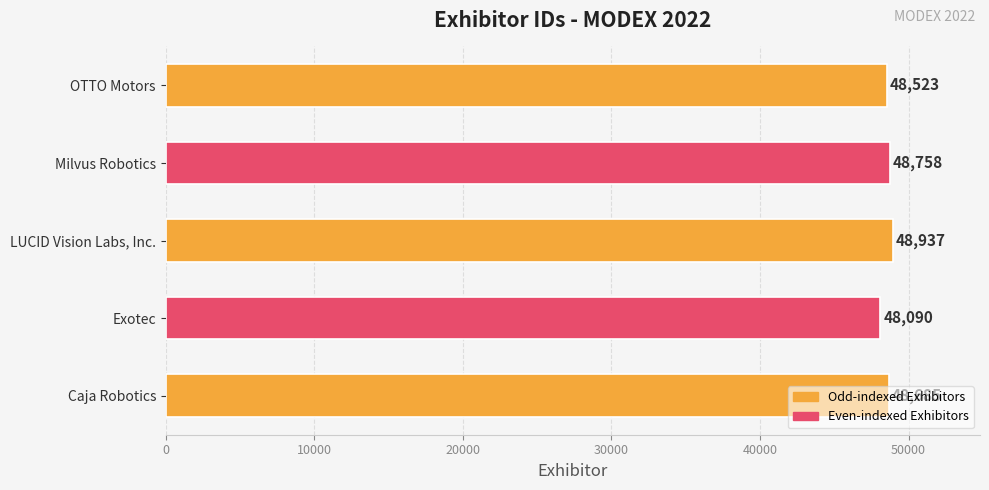

True or false: the data shows 48758 at Milvus Robotics.

True